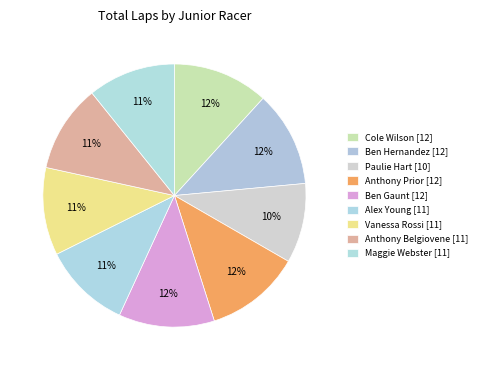

Is there any slice that represents more than half of the pie?

No